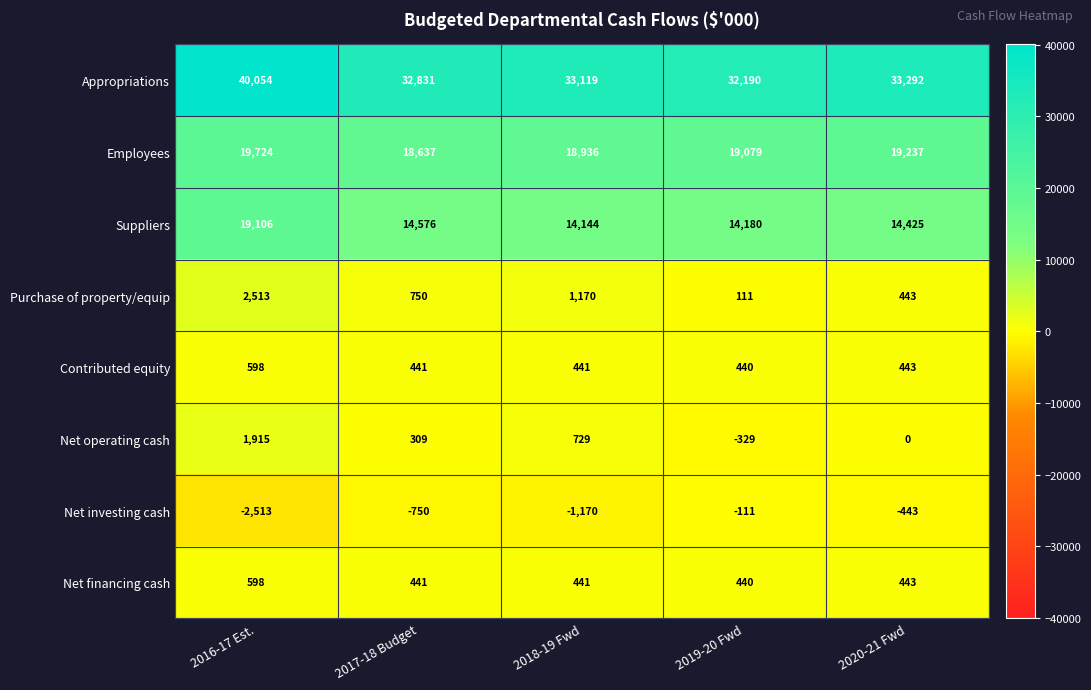

What is the difference between the maximum and minimum values in the Net financing cash series?

158